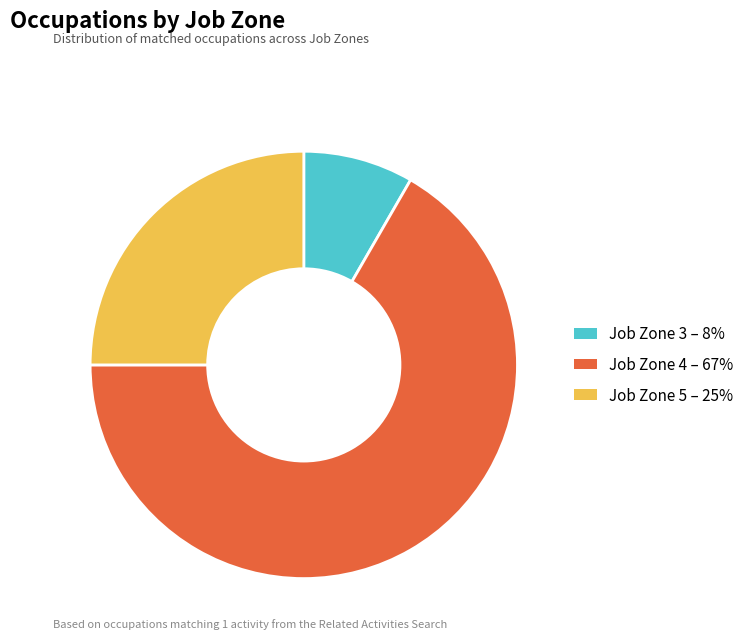

How many slices are in this pie chart?

3